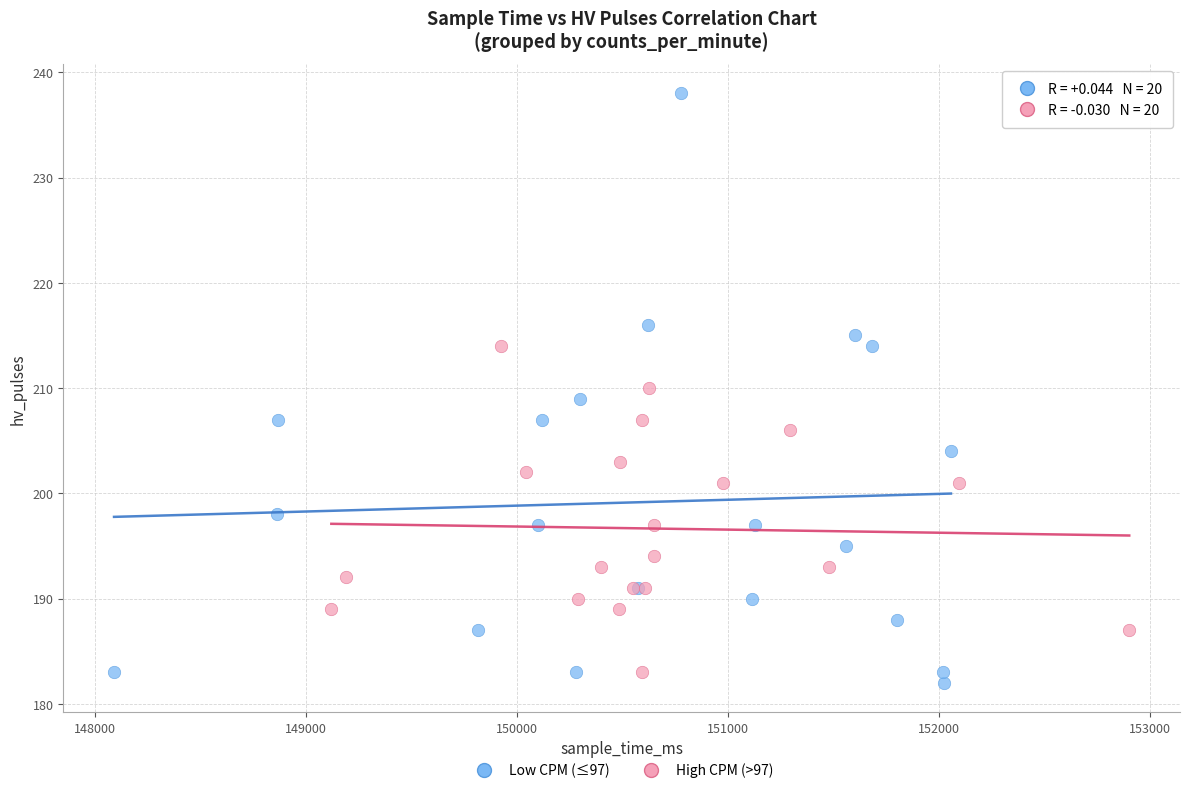

Which series reaches the maximum Y coordinate?

Low CPM (≤97)